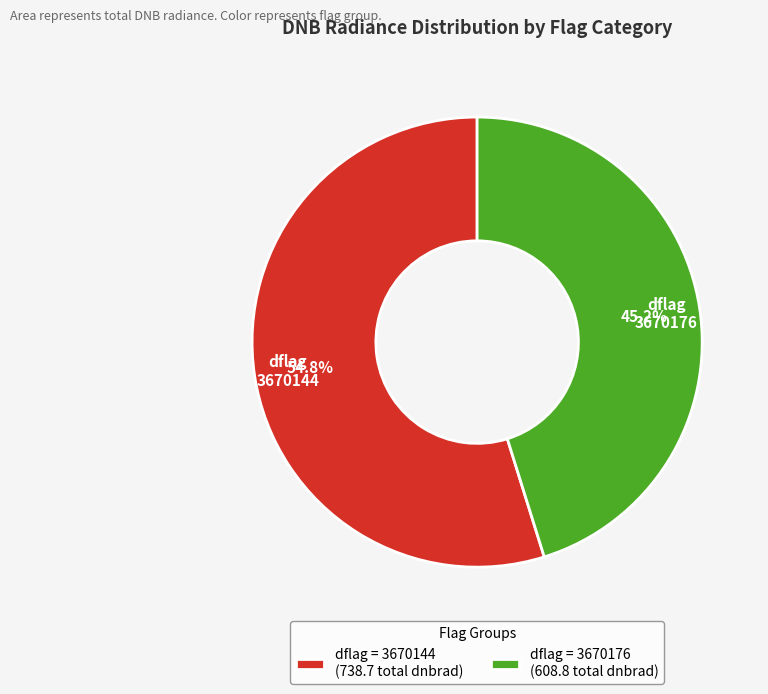

Combined, what portion of the pie is dflag = 3670144 (738.7 total dnbrad) and dflag = 3670176 (608.8 total dnbrad)?

100.0%